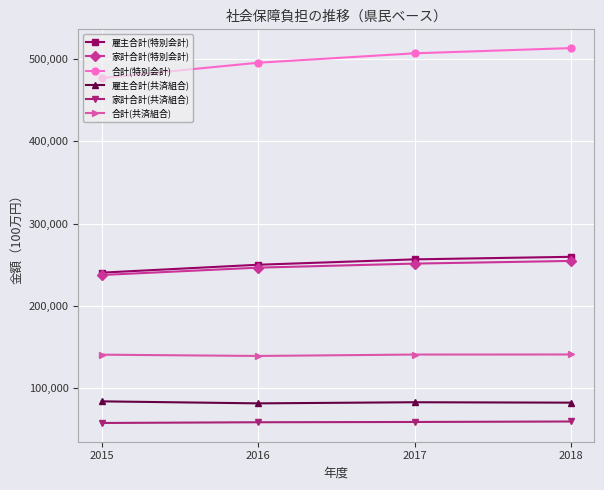

Is it true that 家計合計(特別会計) equals 79547 at 2015?

False